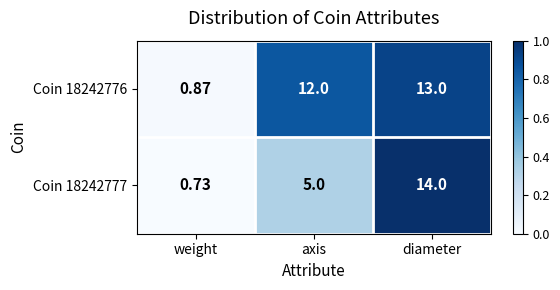

At which category is the sum across all series the highest?

diameter